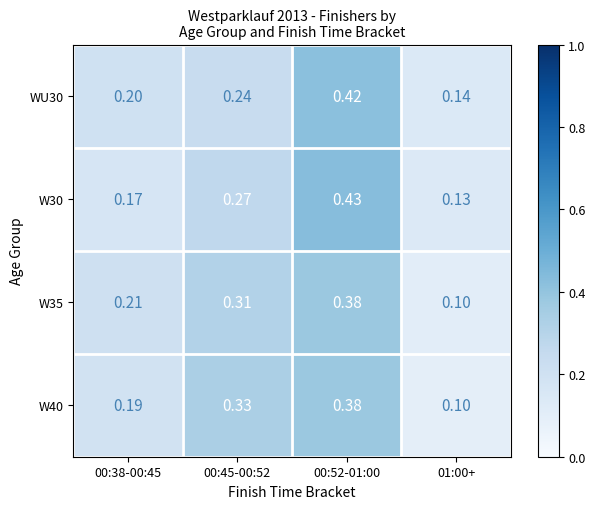

At how many categories does at least one series exceed 0?

4